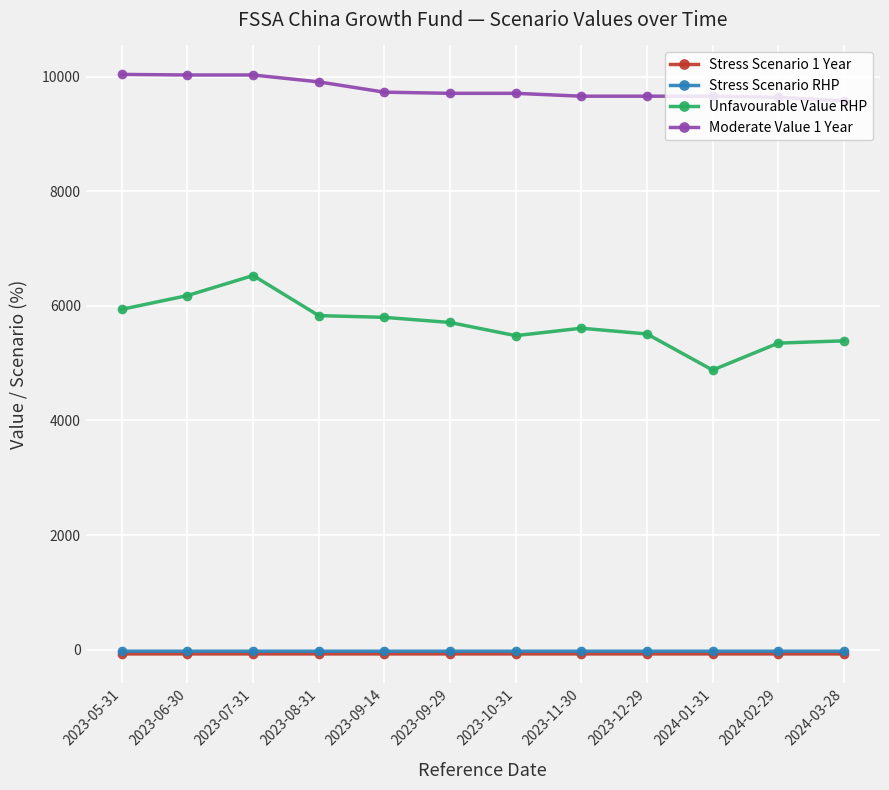

What is the label of the 1st point from the left?

2023-05-31